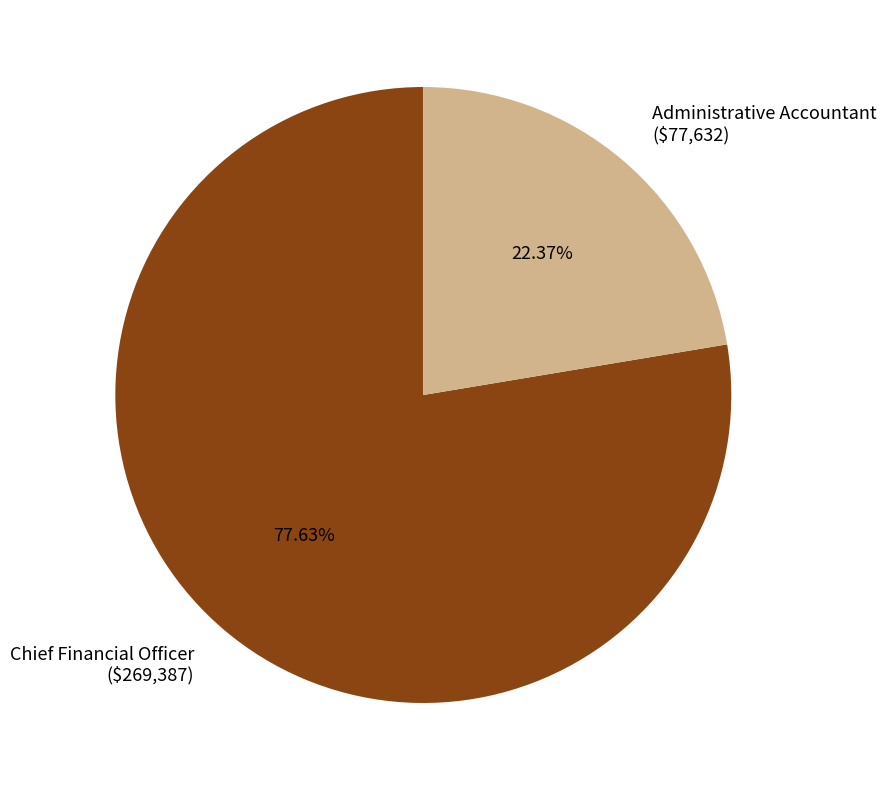

Which category has the smallest portion of the pie?

Administrative Accountant